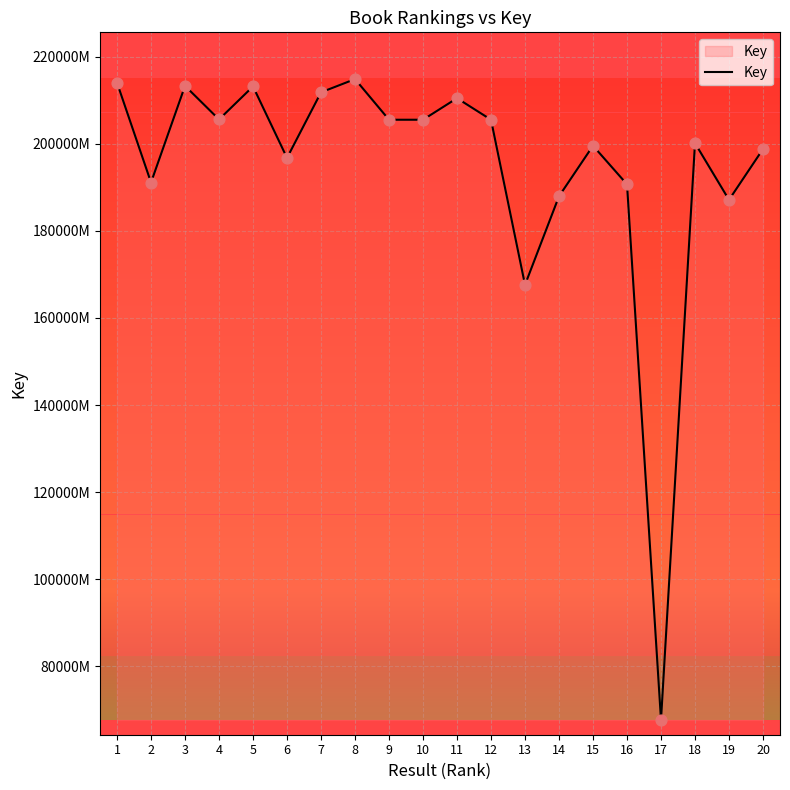

What is the ratio of the value at 7 to the value at 6?

1.1